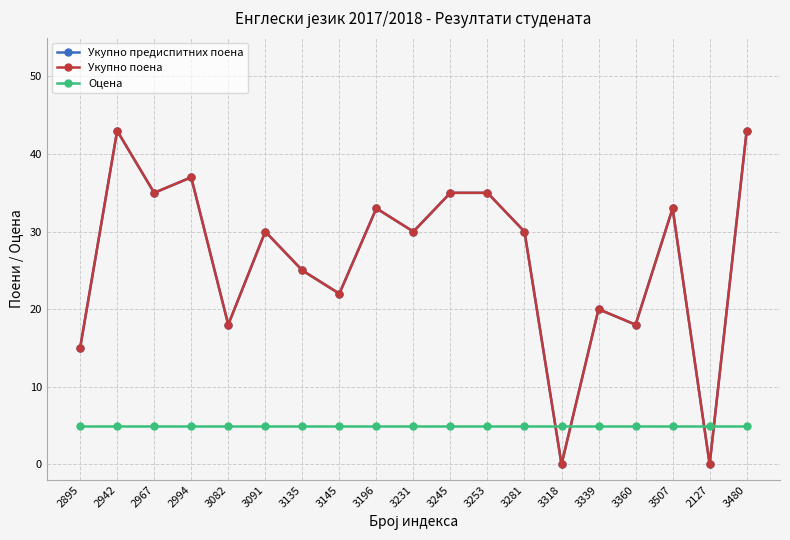

Does the chart have visible grid lines?

Yes